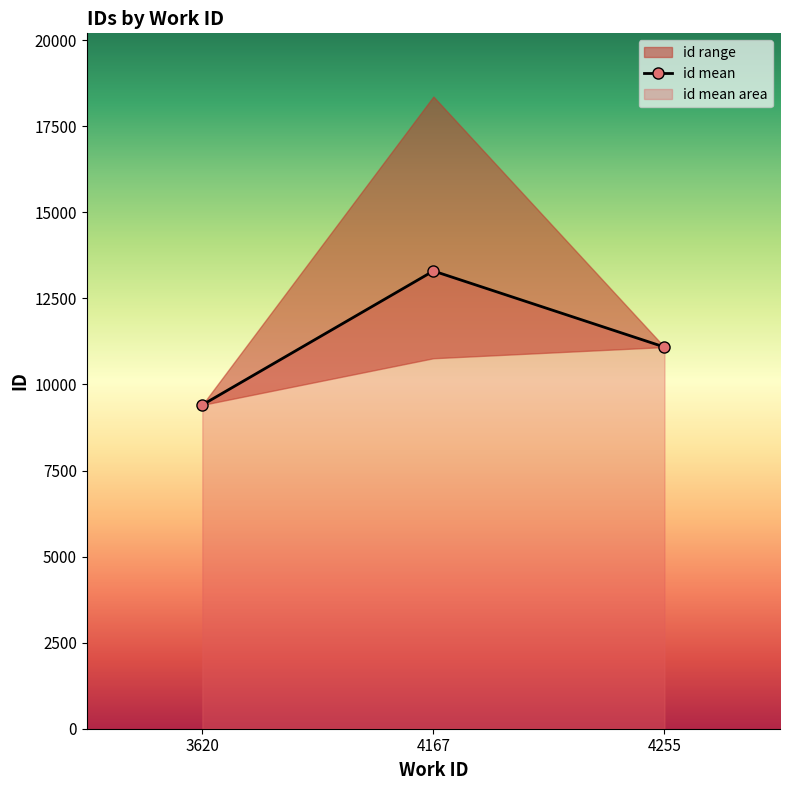

What is the difference between the maximum and minimum values?

8957